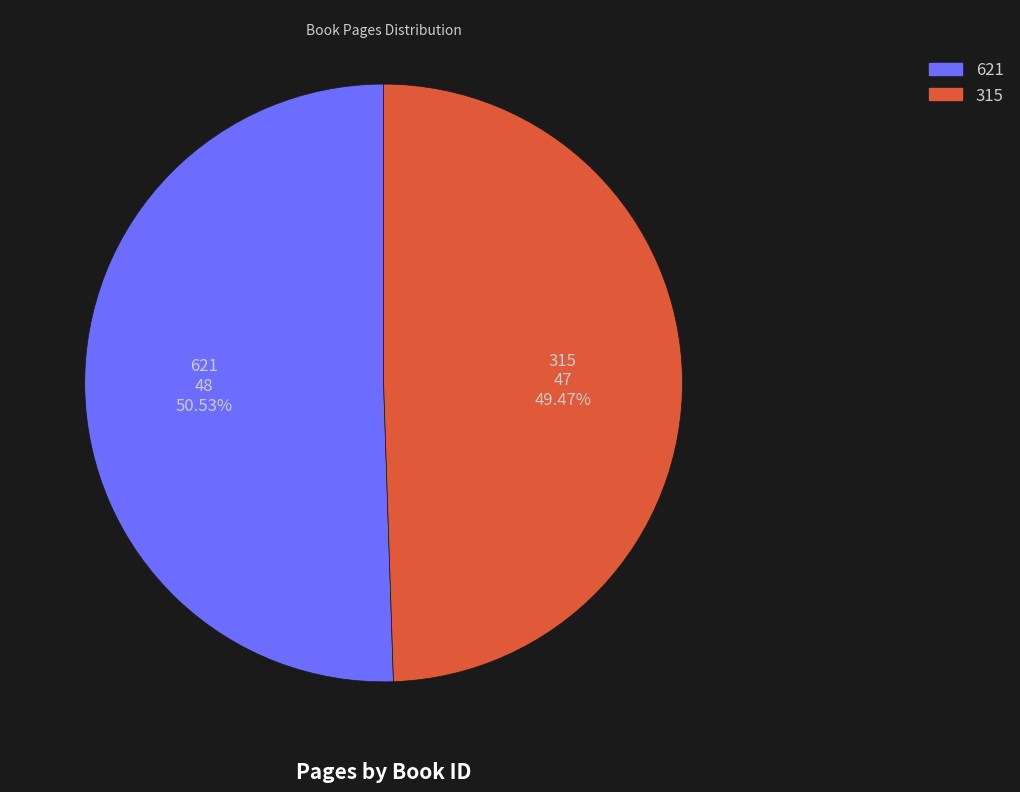

What is the total percentage of 621 and 315?

100.0%